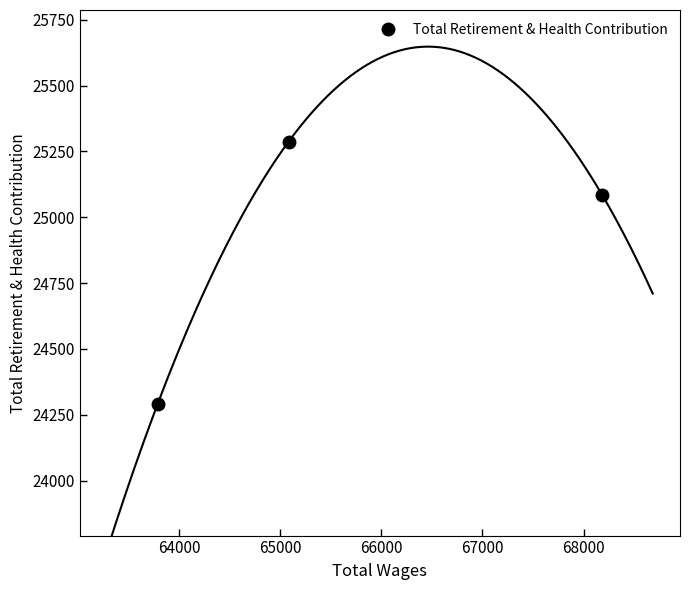

What is the sum of all values?

74663